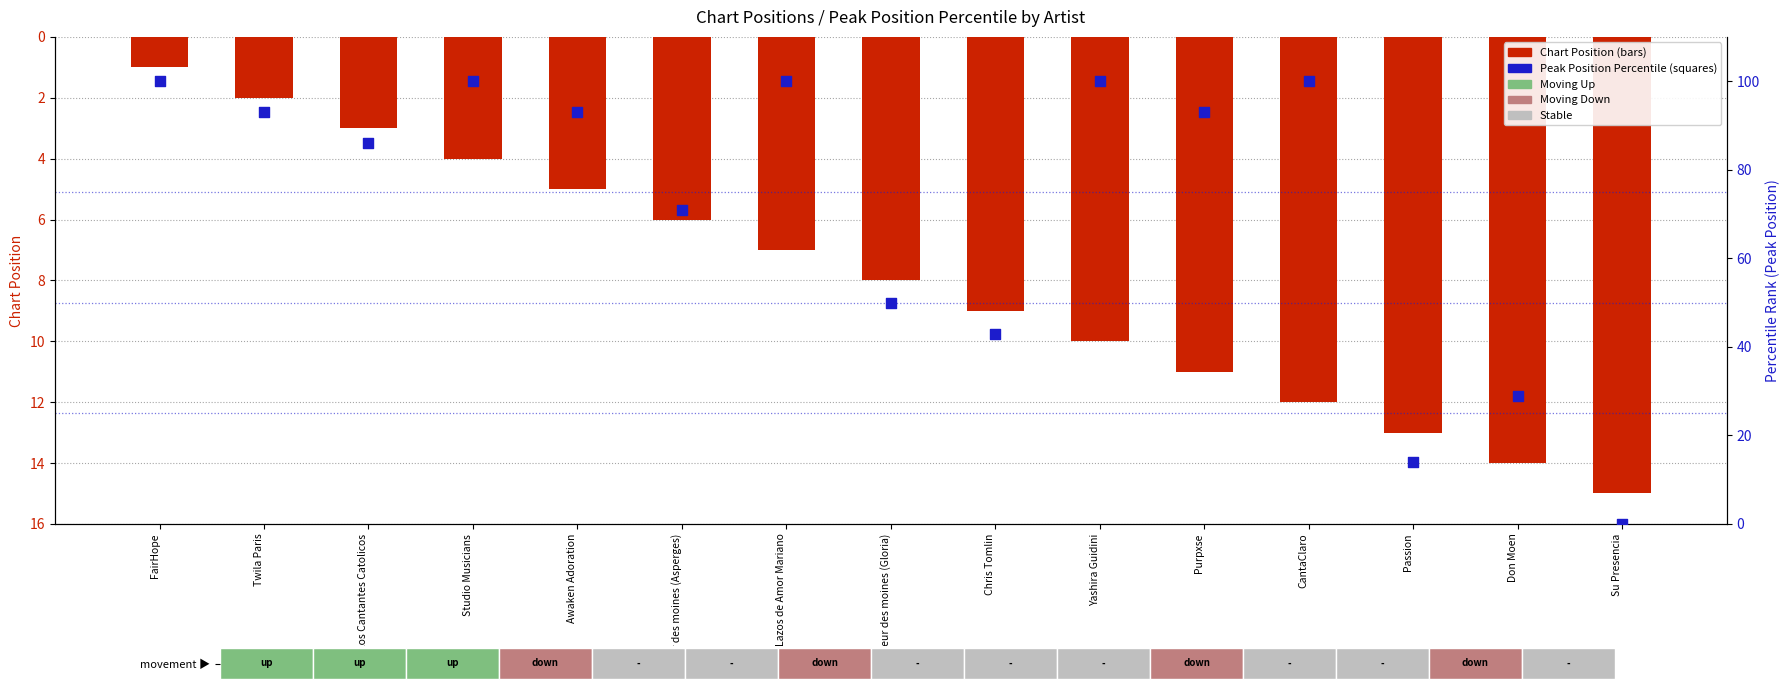

Which series has the largest total across all categories?

Peak Position (percentile)